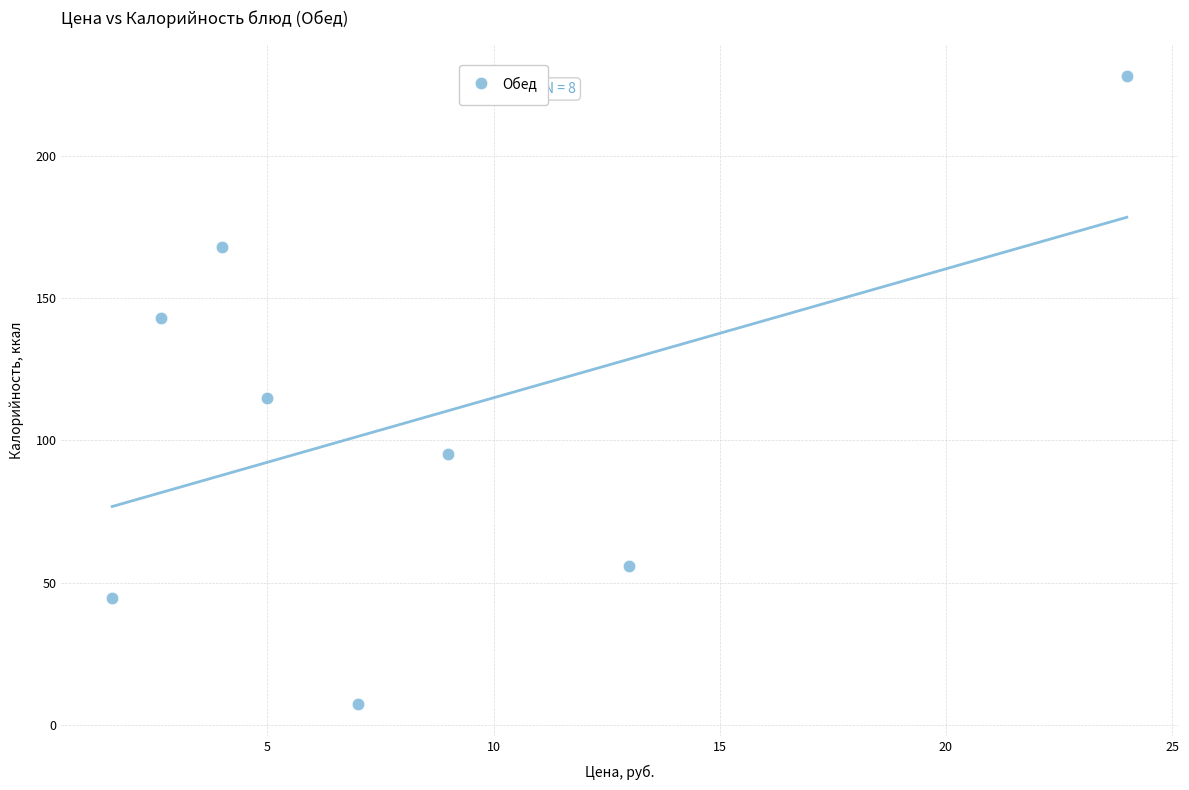

What is the range of X values (max minus min)?

22.4